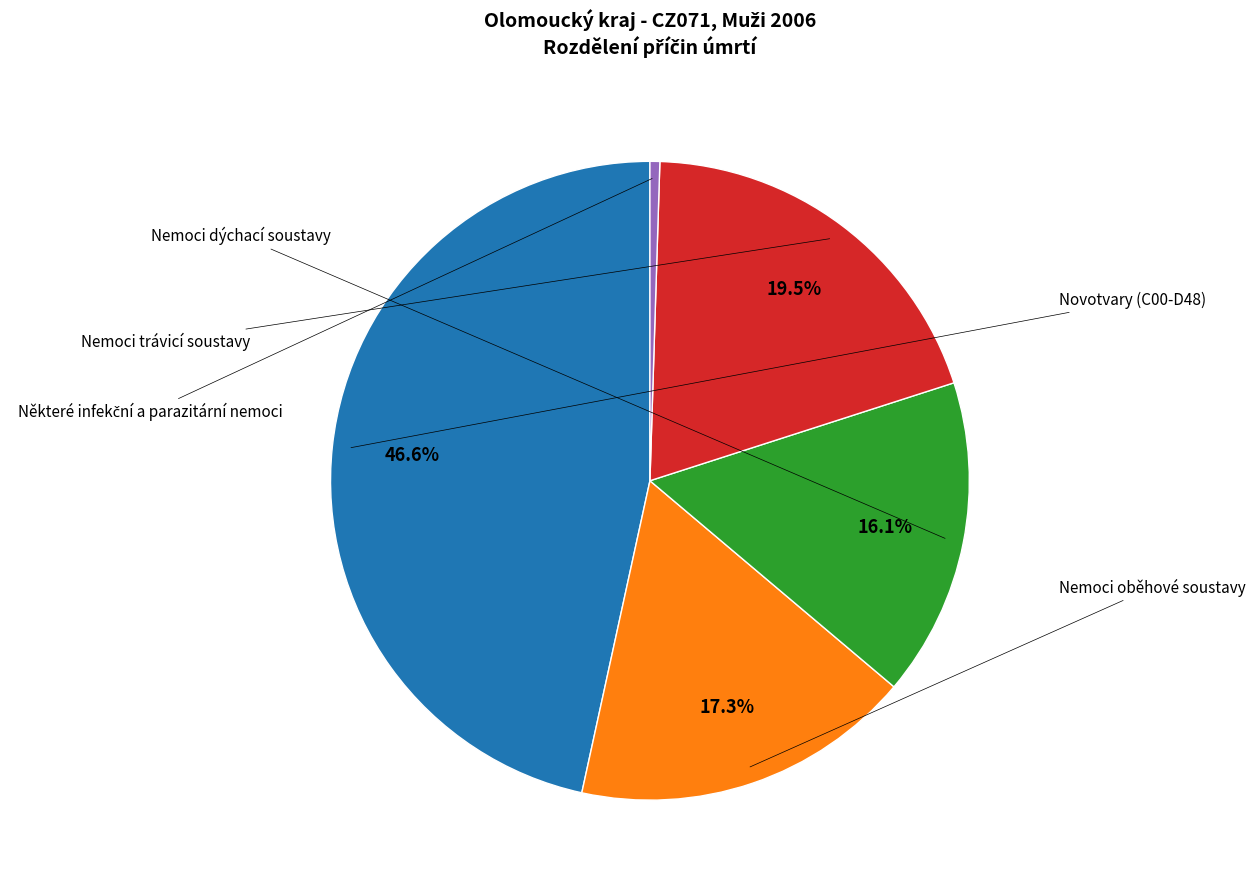

Does any single category account for the majority?

No